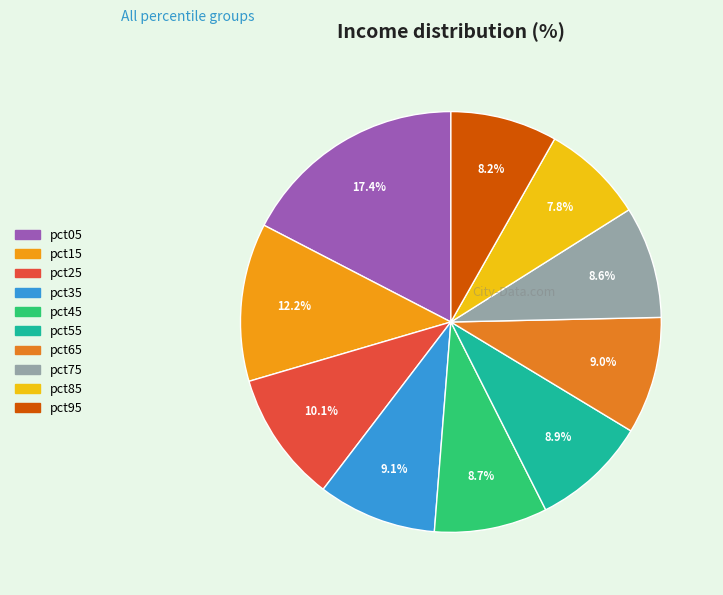

To the nearest percent, what is the combined percentage of pct45 and pct25?

19%